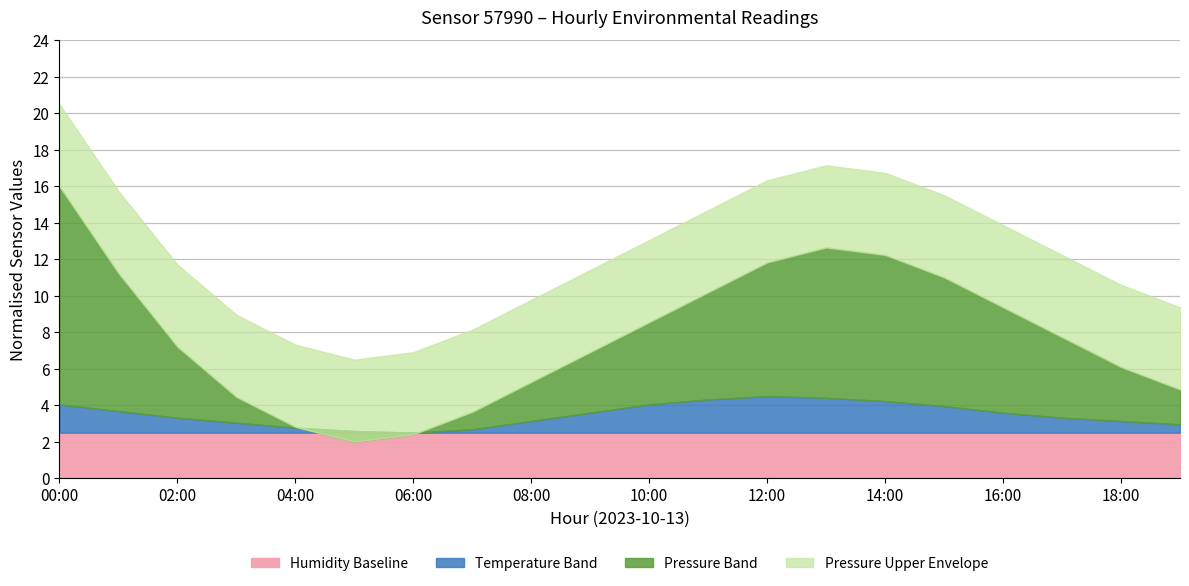

In Temperature (x6000), how many points are higher than both neighbors (excluding endpoints)?

1